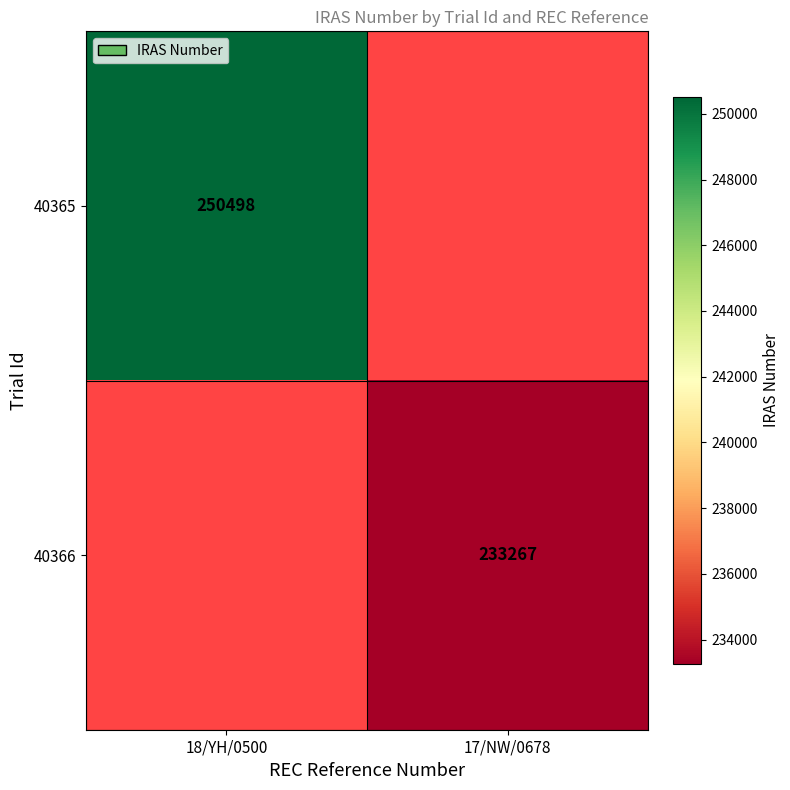

The value of 40366 at 17/NW/0678 is 233267. True or false?

True